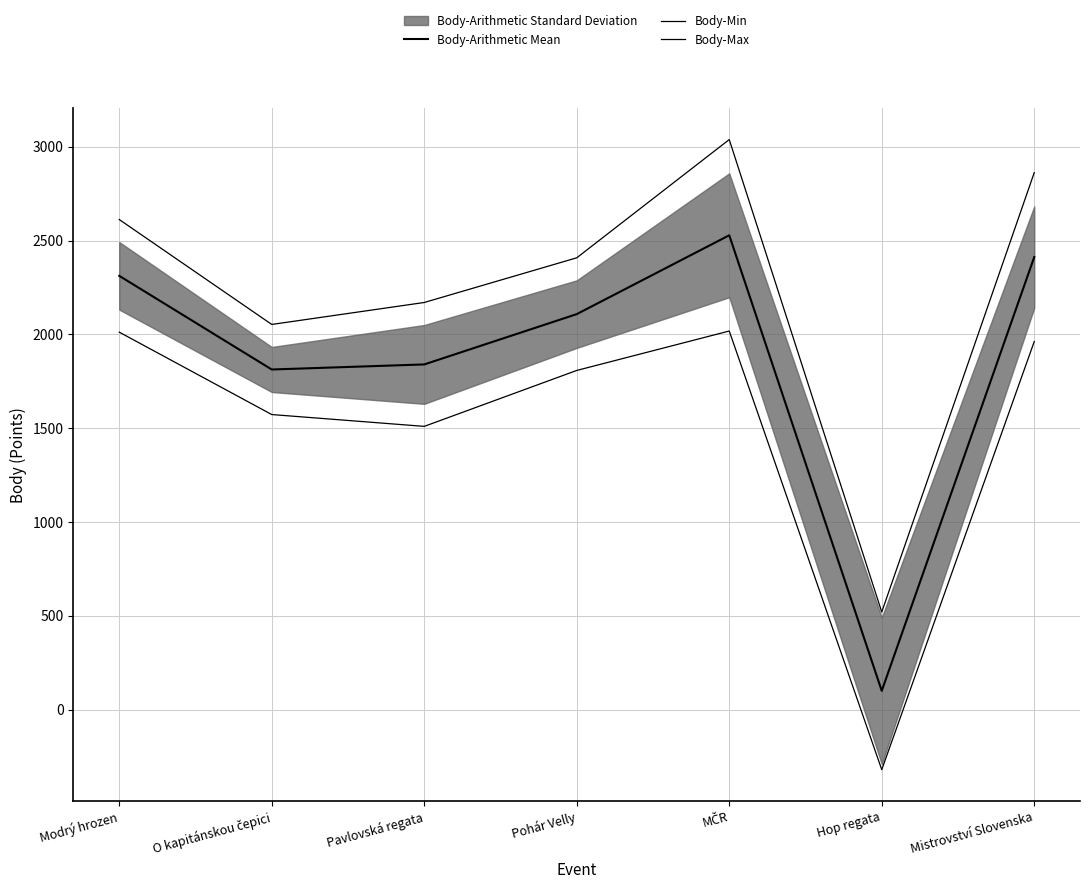

What position from the left is O kapitánskou čepici?

2